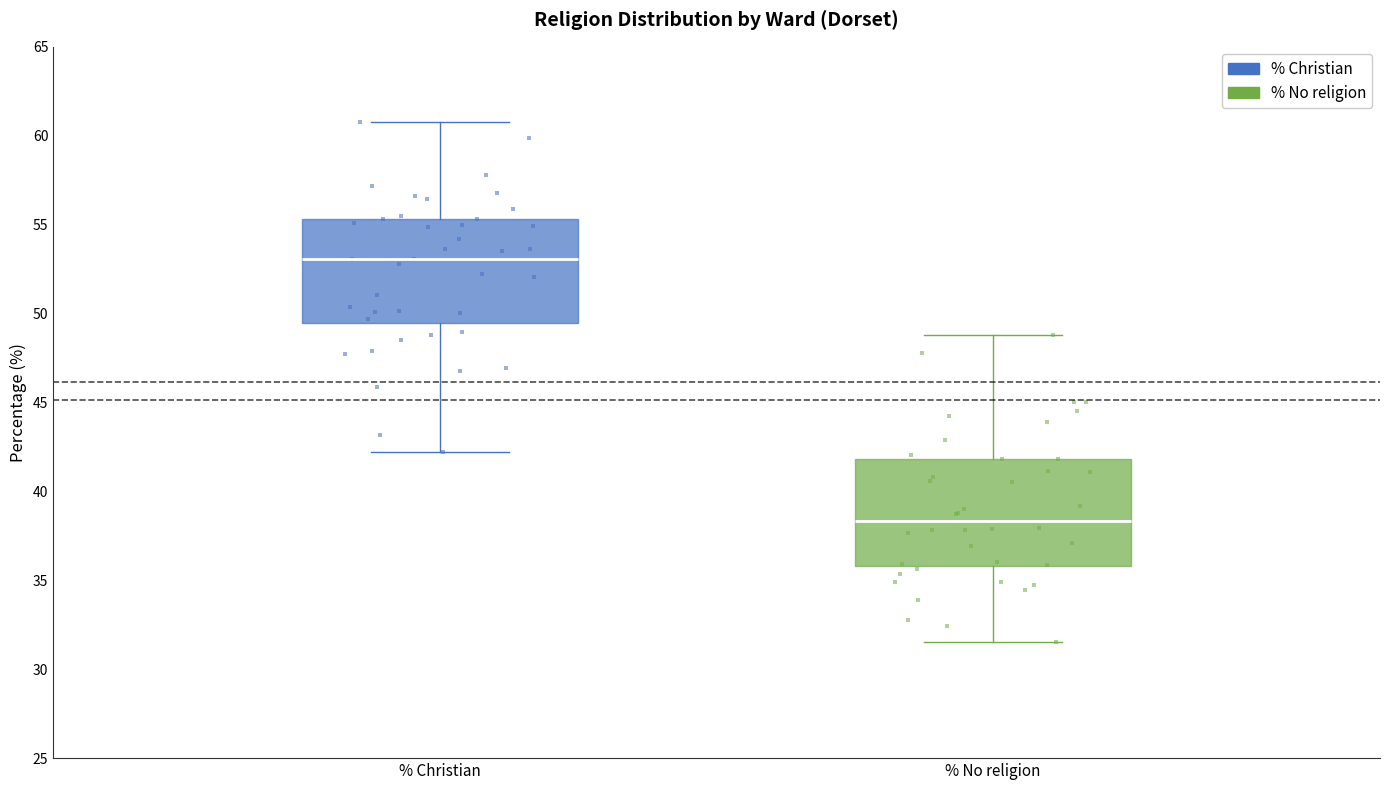

Reading left to right, read every box against the y-axis: the position of its median line, the range the box covers, and the ends of its whiskers. The values are not printed on the chart, so give them approximately, as read against the axis.

% Christian: median 53.0, box 49.5 to 55.5, whiskers 42.0 to 61.0
% No religion: median 38.5, box 36.0 to 42.0, whiskers 31.5 to 49.0